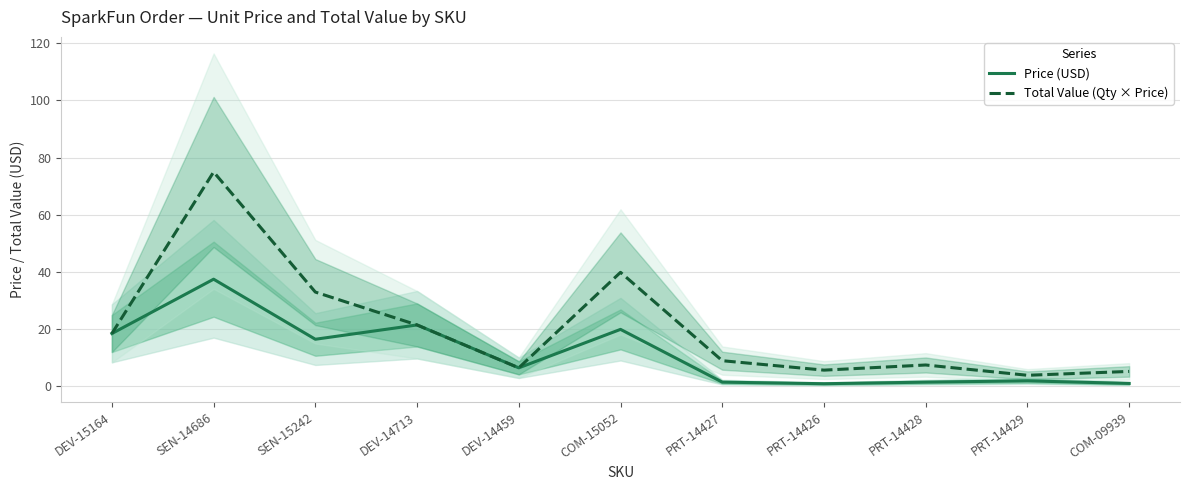

At which category does Price (USD) reach its first local valley?

SEN-15242